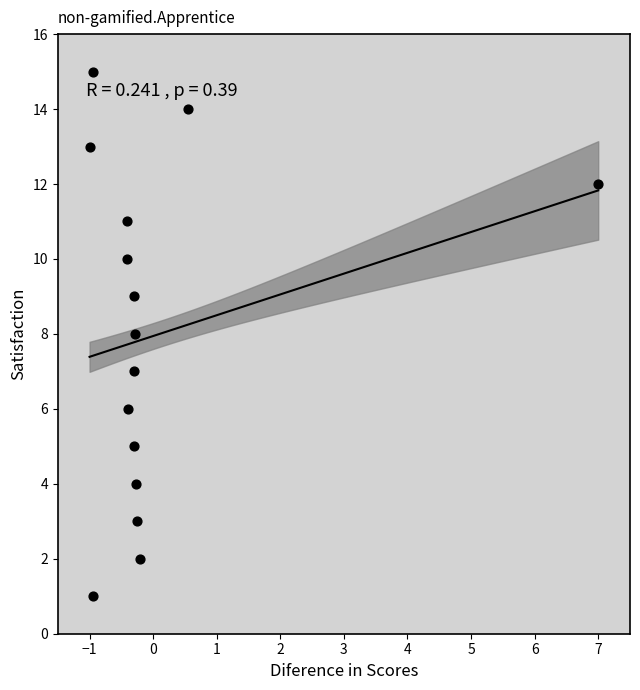

What is the range of Y values (max minus min)?

14